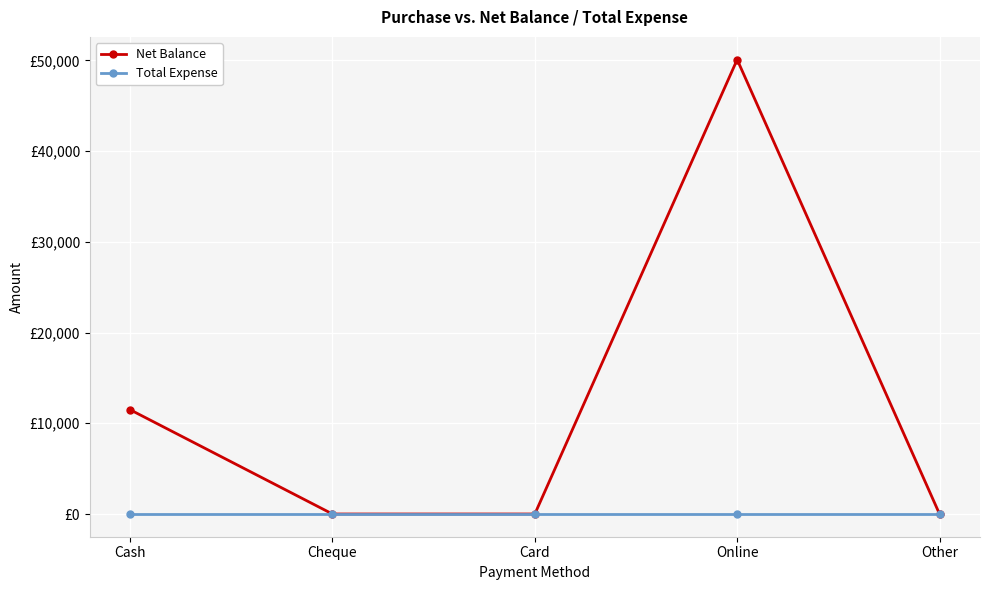

What are all the series names shown in the legend?

Net Balance, Total Expense